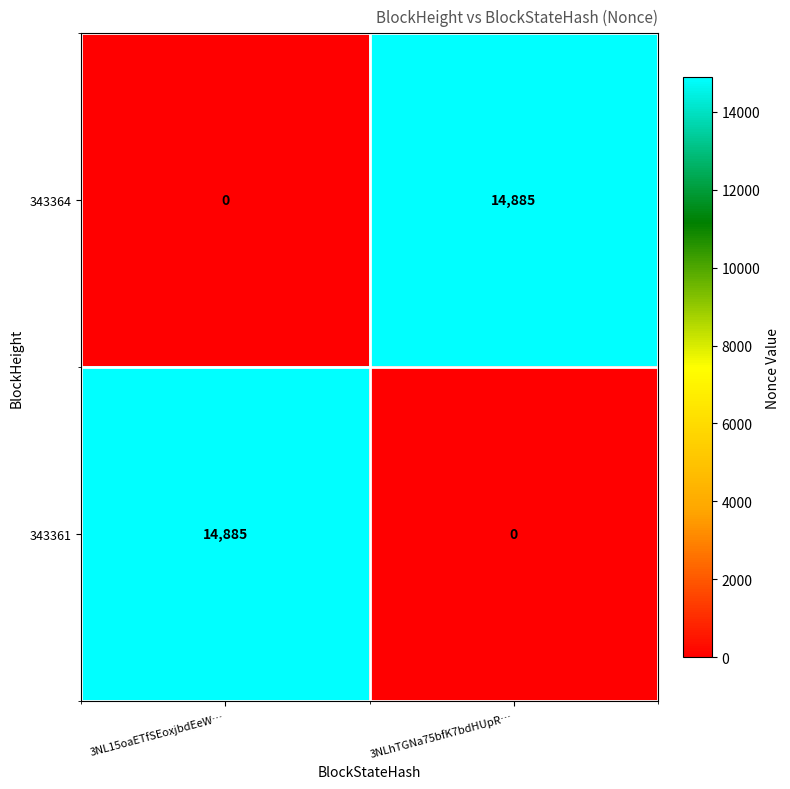

What is the difference between the highest and lowest values at 3NL15oaETfSEoxjbdEeW…?

14885